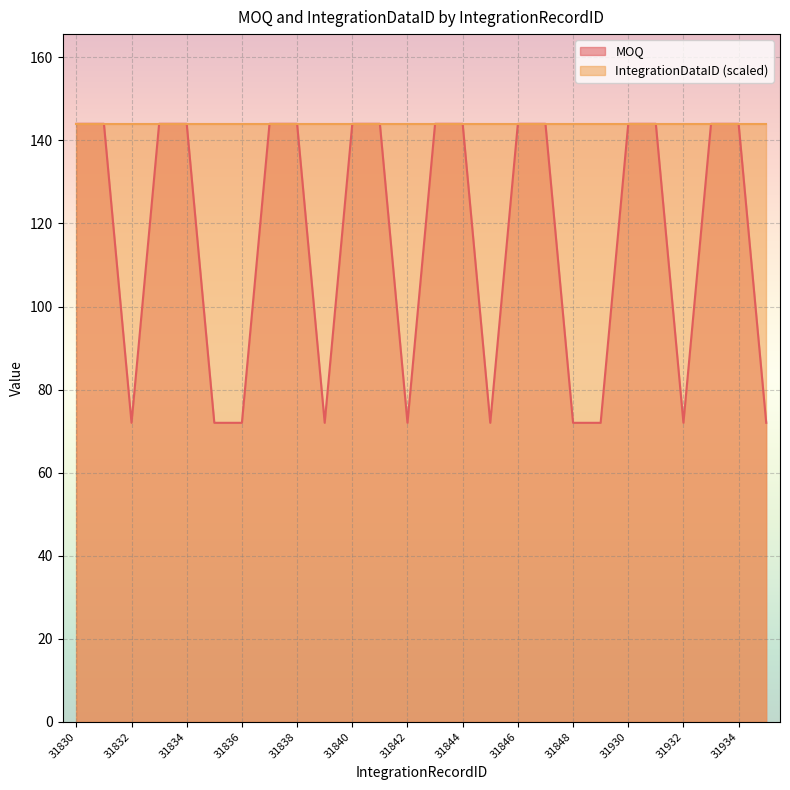

What is the value of the 22nd point from the left?

144